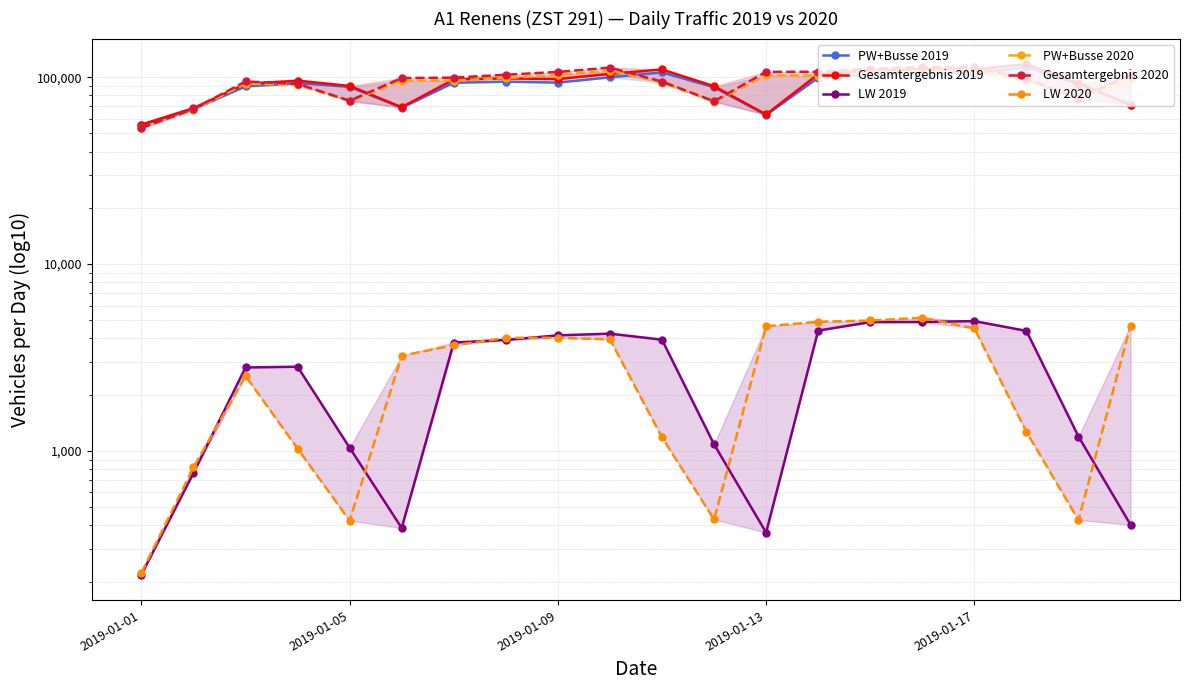

What is the sum of all PW+Busse 2020 values?

1844777